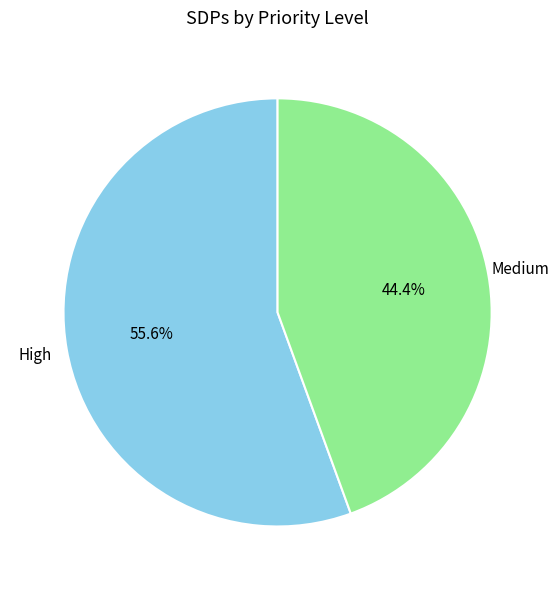

To the nearest percent, what is the difference between the largest and smallest slice percentages?

11%